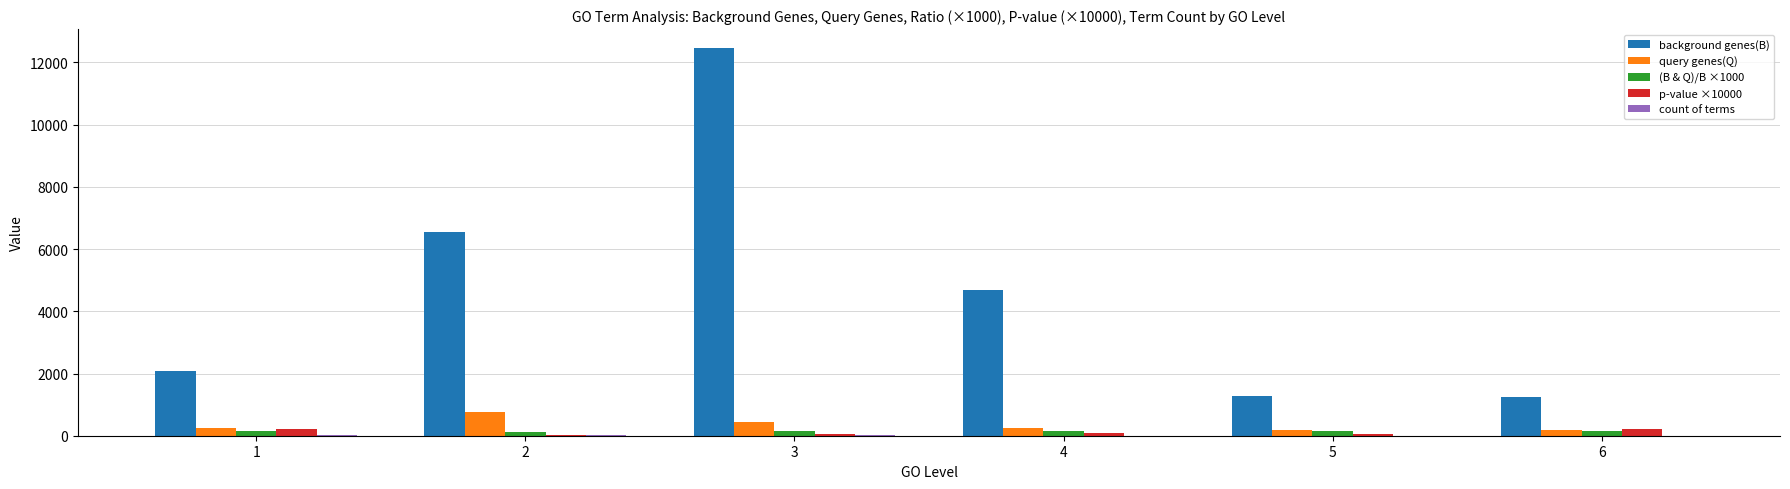

Between 2 and 6, which series saw the biggest shift?

background genes(B)